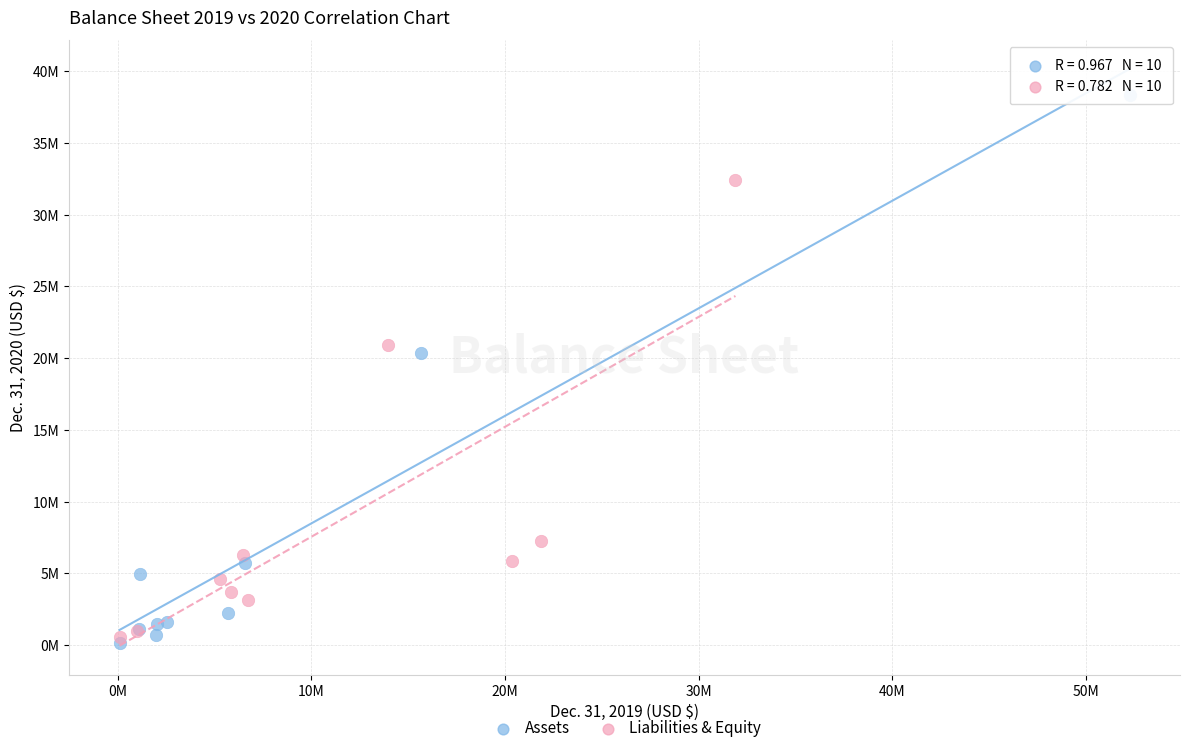

What are all the series names shown in the legend?

Assets, Liabilities & Equity